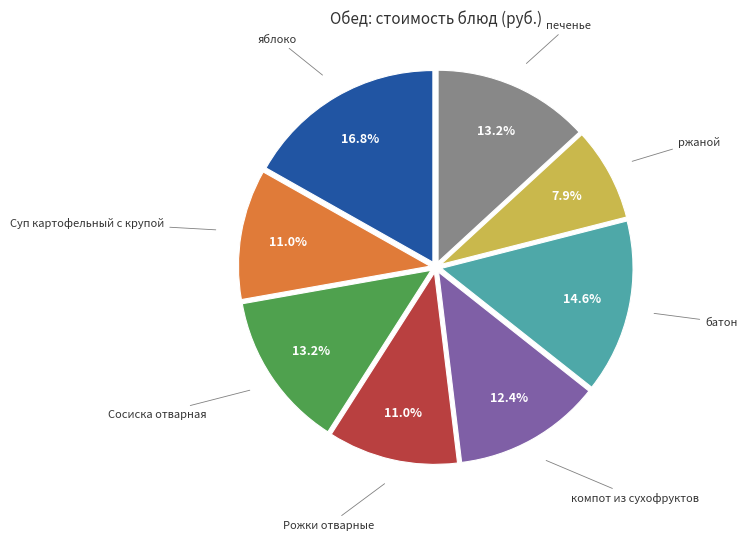

Is there any slice that represents more than half of the pie?

No